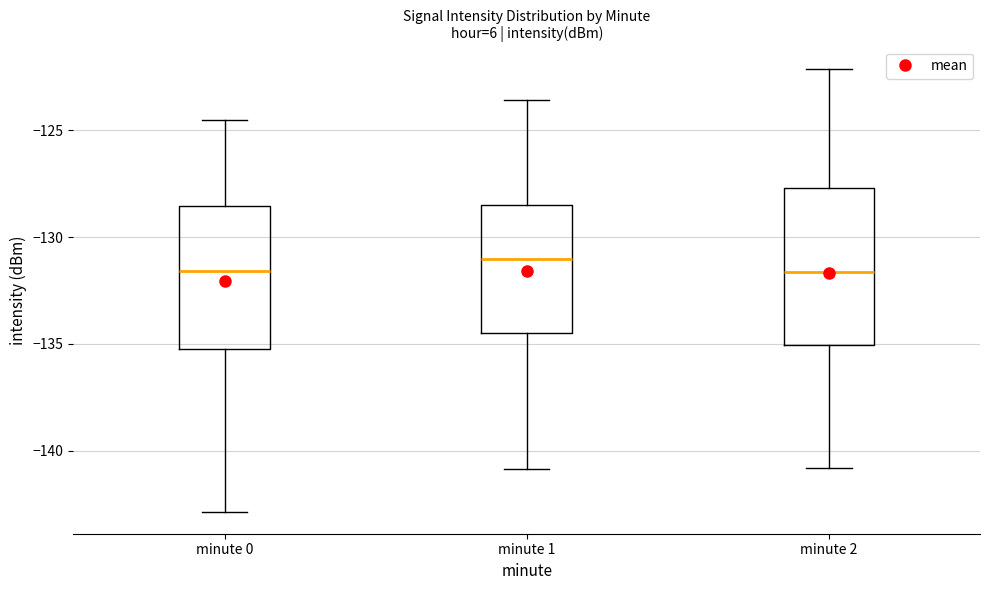

Reading left to right, transcribe this box plot: for each box, give where its median line is, the range the box spans, and where its two whiskers end, as read against the y-axis. The values are not printed on the chart, so give them approximately, as read against the axis.

minute 0: median -131.5, box -135.0 to -128.5, whiskers -143.0 to -124.5
minute 1: median -131.0, box -134.5 to -128.5, whiskers -141.0 to -123.5
minute 2: median -131.5, box -135.0 to -127.5, whiskers -141.0 to -122.0